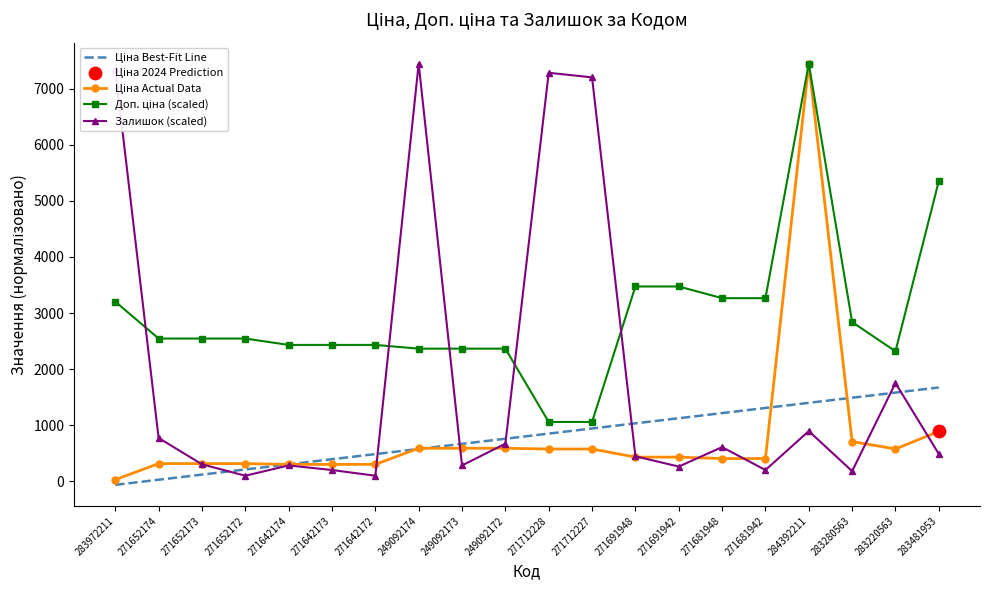

What is the difference between the highest and lowest values at 283481953?

4863.6